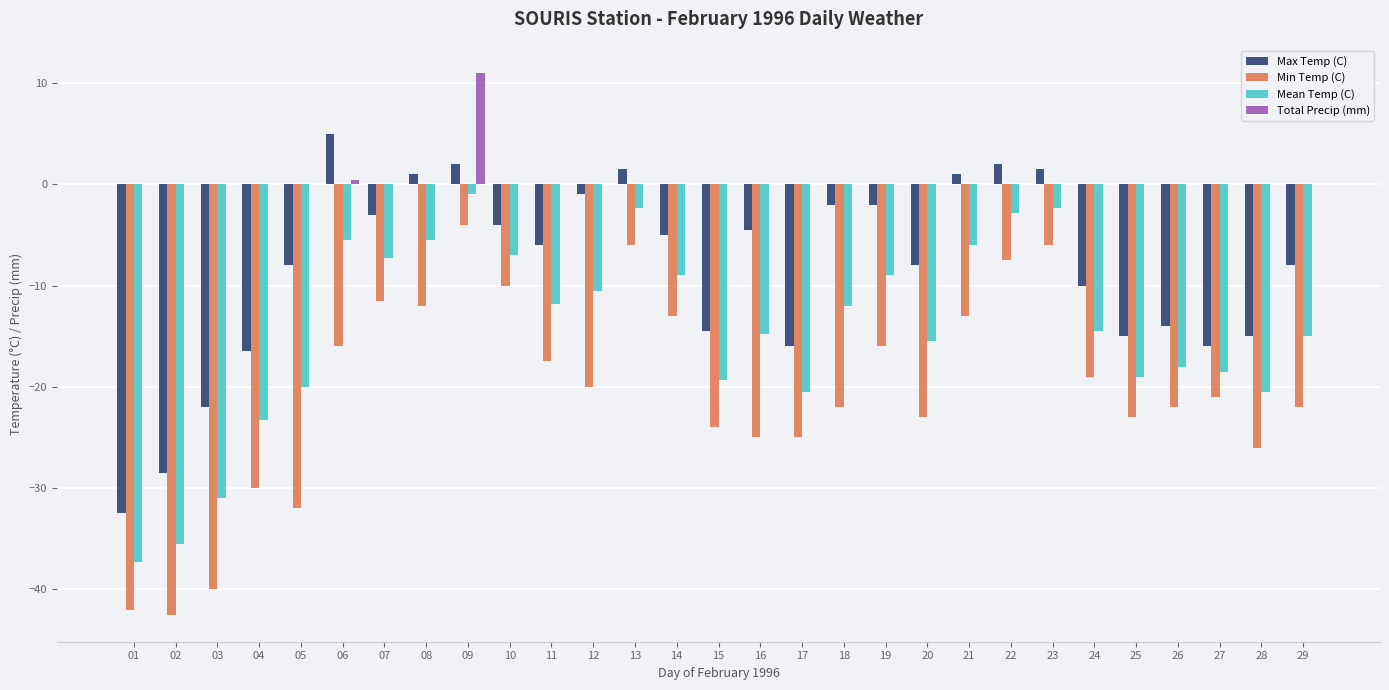

What is the total value across all series at 19?

-27.0